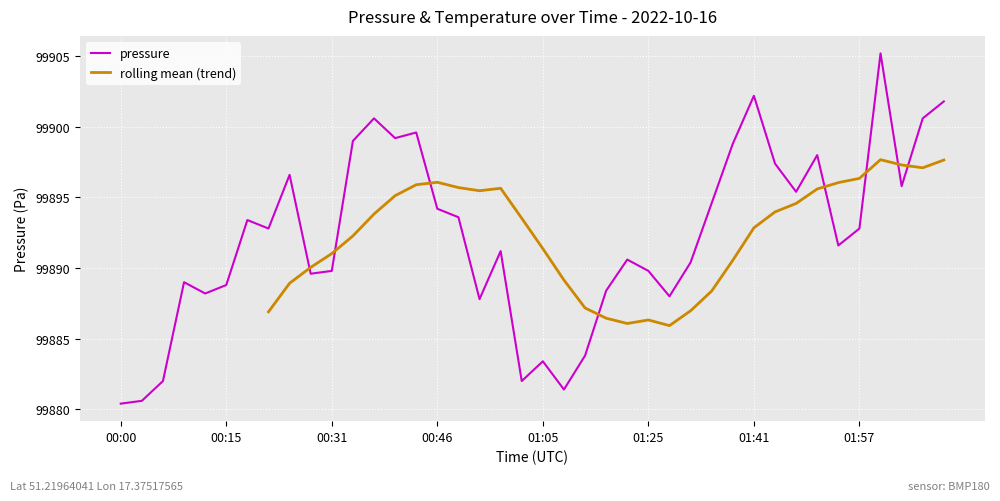

What is the change in value from 00:22 to 00:28?

-3.2